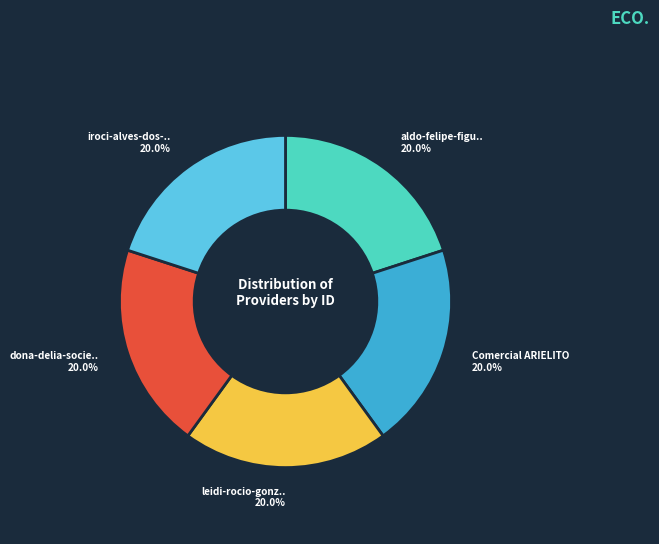

Is there any slice that represents more than half of the pie?

No